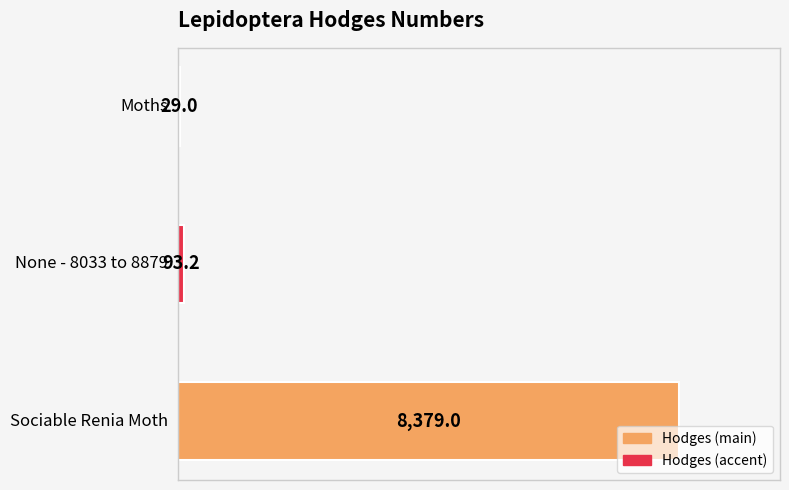

What is the label of the 3rd bar from the left?

Sociable Renia Moth